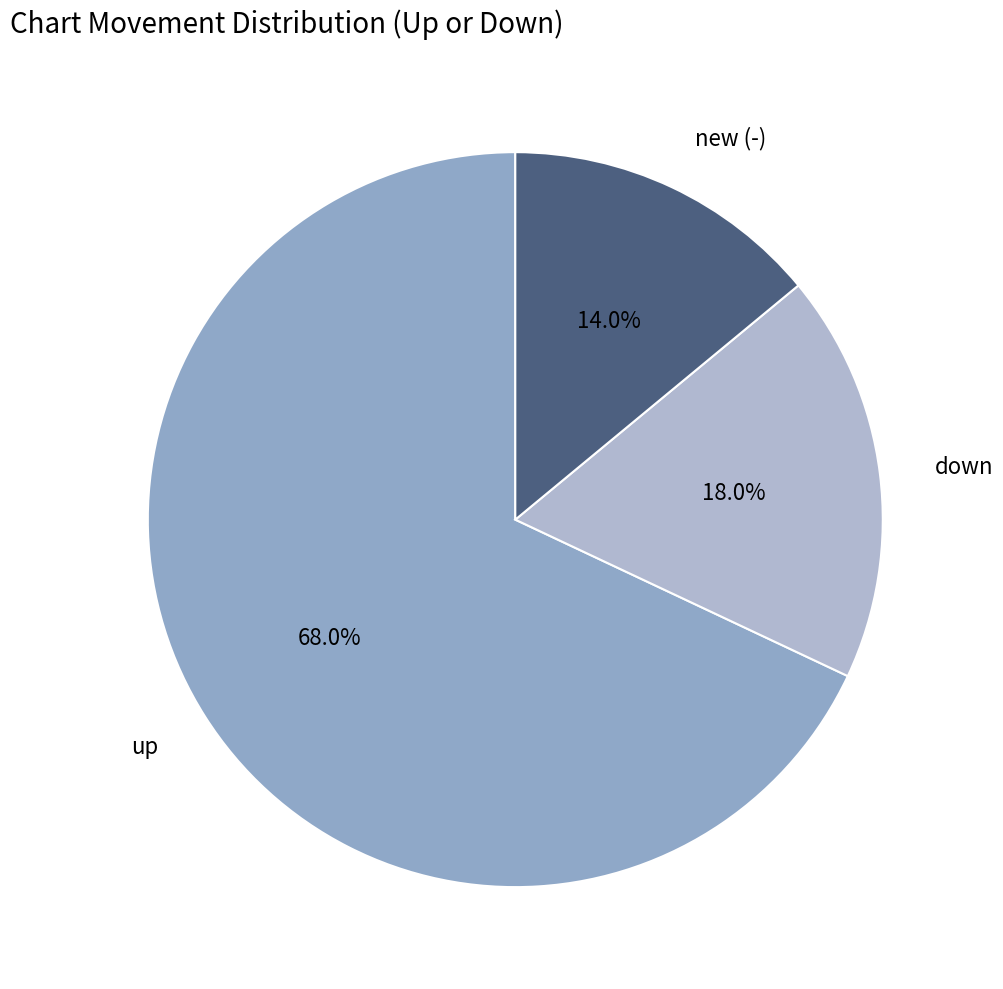

What is the smallest slice in the pie chart?

new